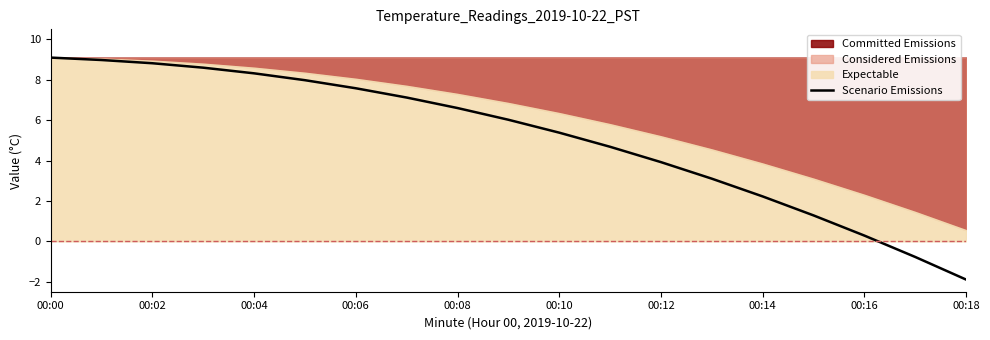

What is the maximum value shown in the chart?

9.1